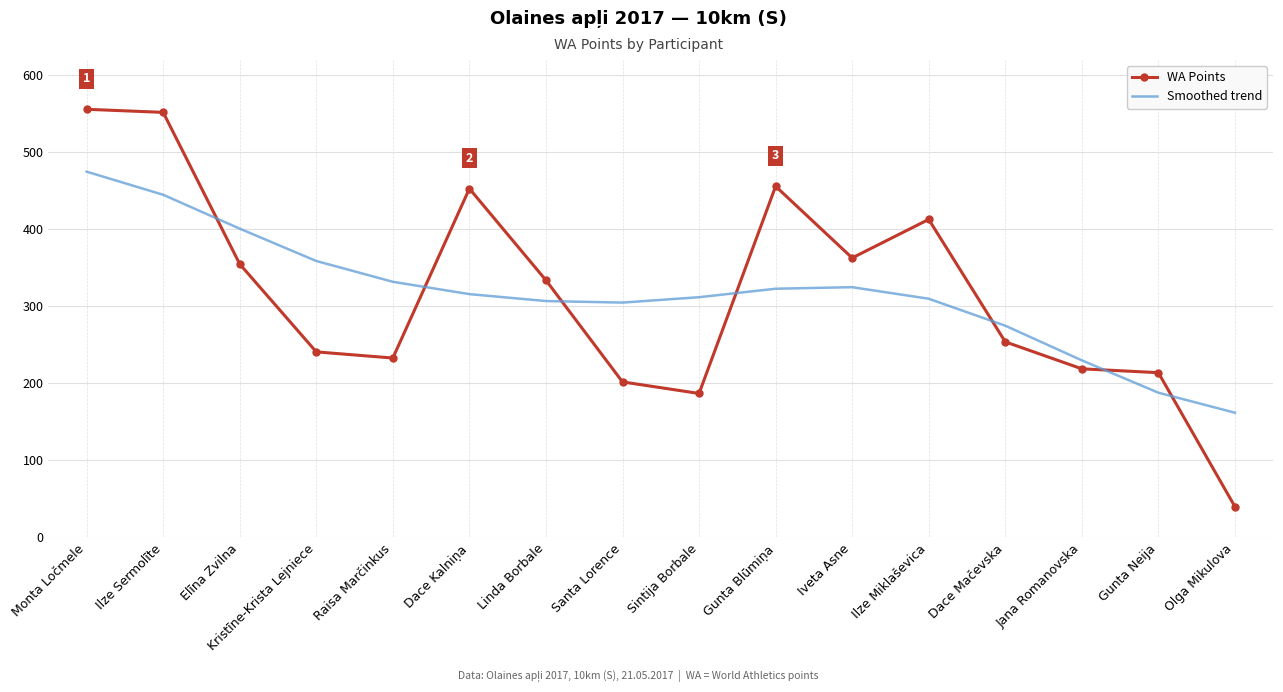

Where is WA Points nearest to the value 298?

Linda Borbale